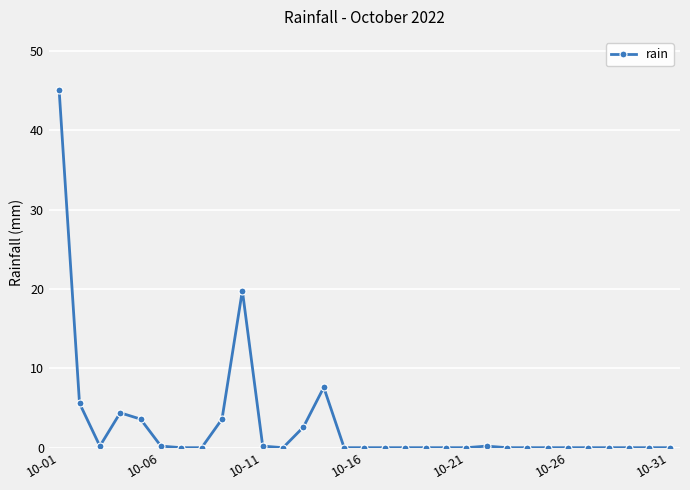

What is the sum of all values?

93.0